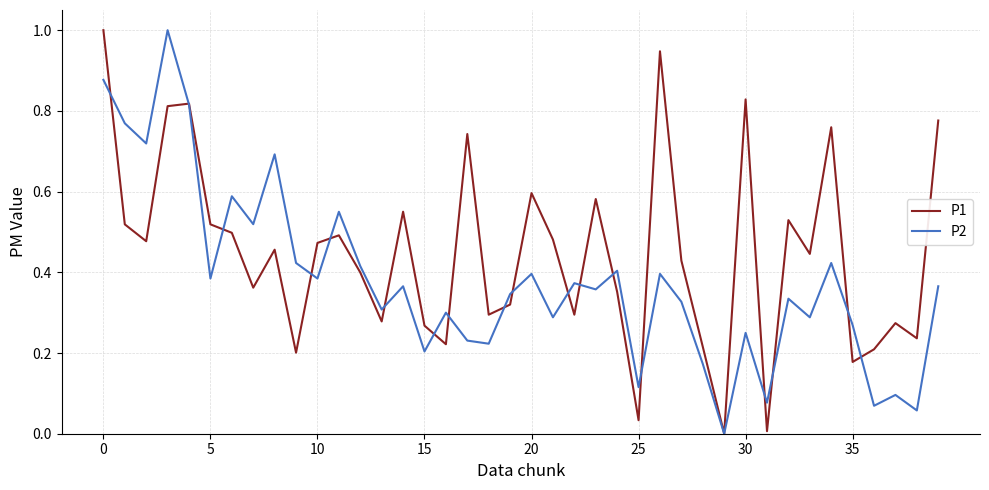

What is the highest value of the P2 series?

1.0